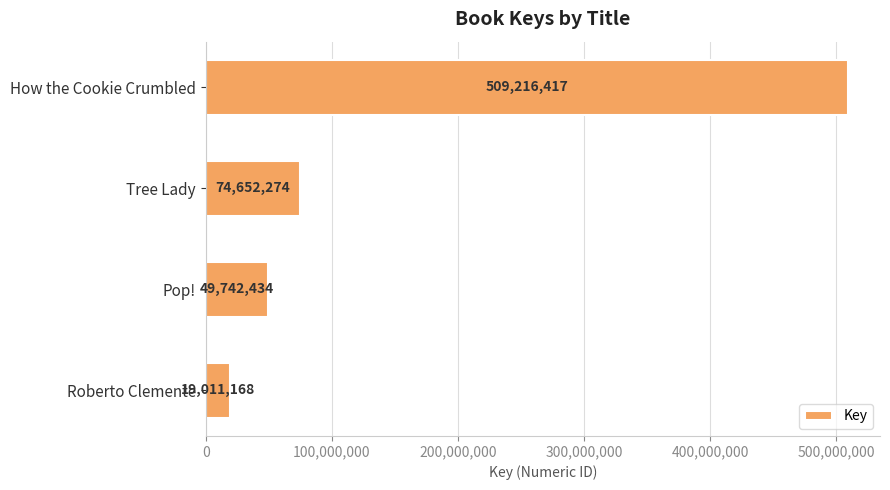

True or false: the data shows 49742434 at Pop!.

True